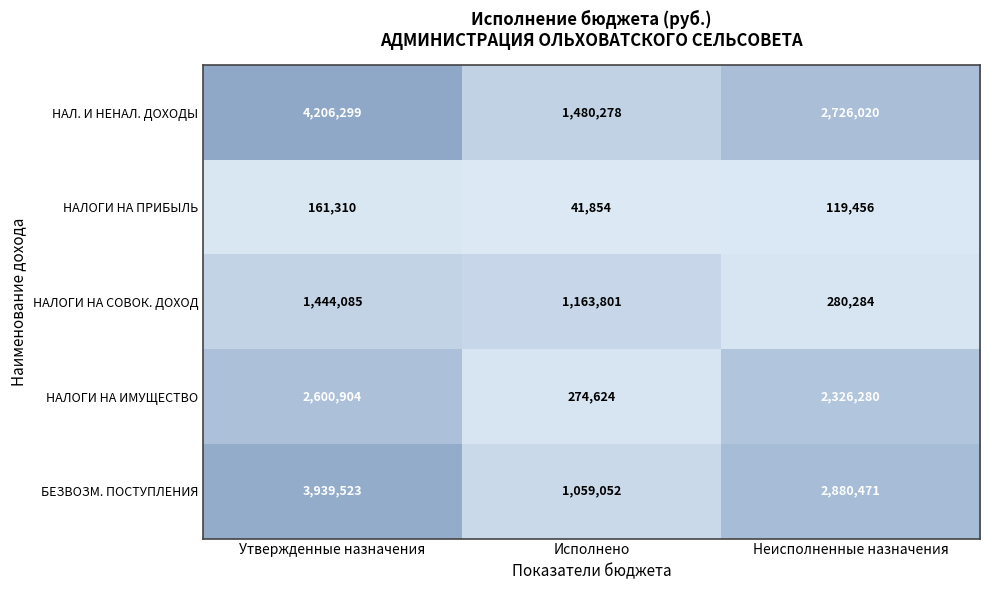

Which series has the largest range (max minus min)?

БЕЗВОЗМ. ПОСТУПЛЕНИЯ